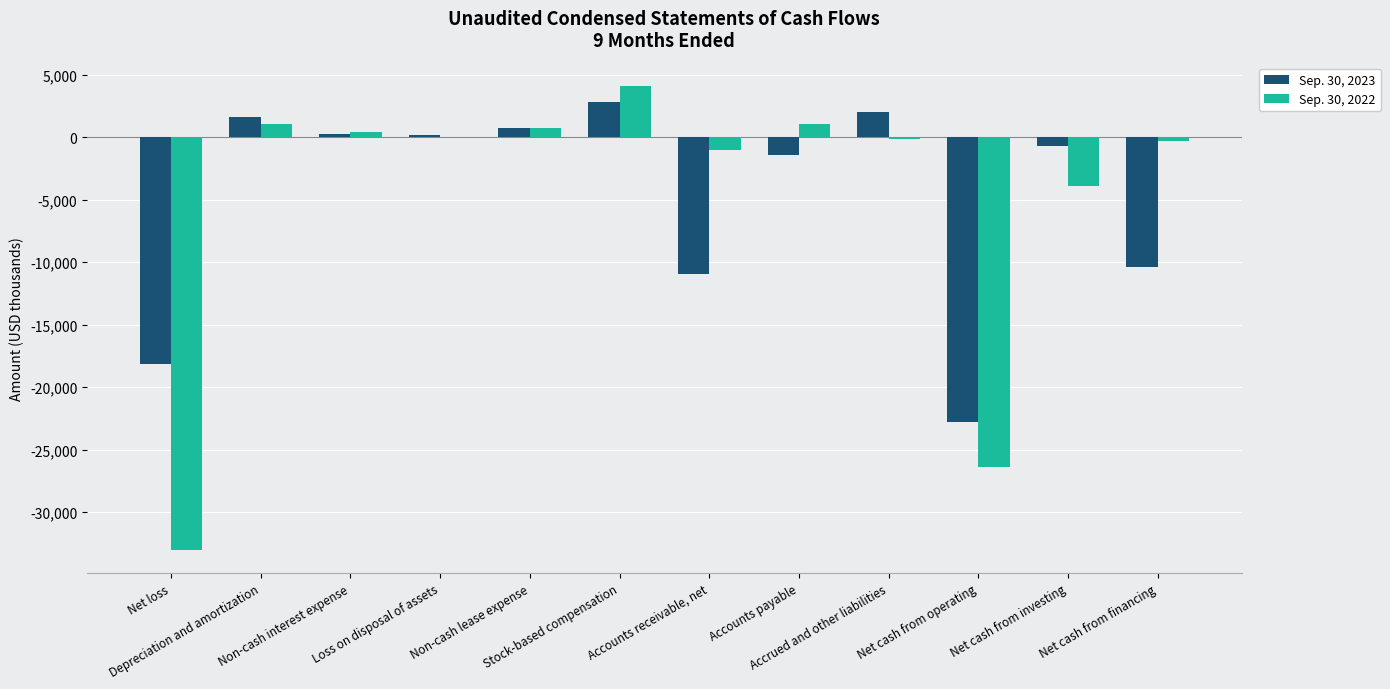

Count the number of data series in this chart.

2